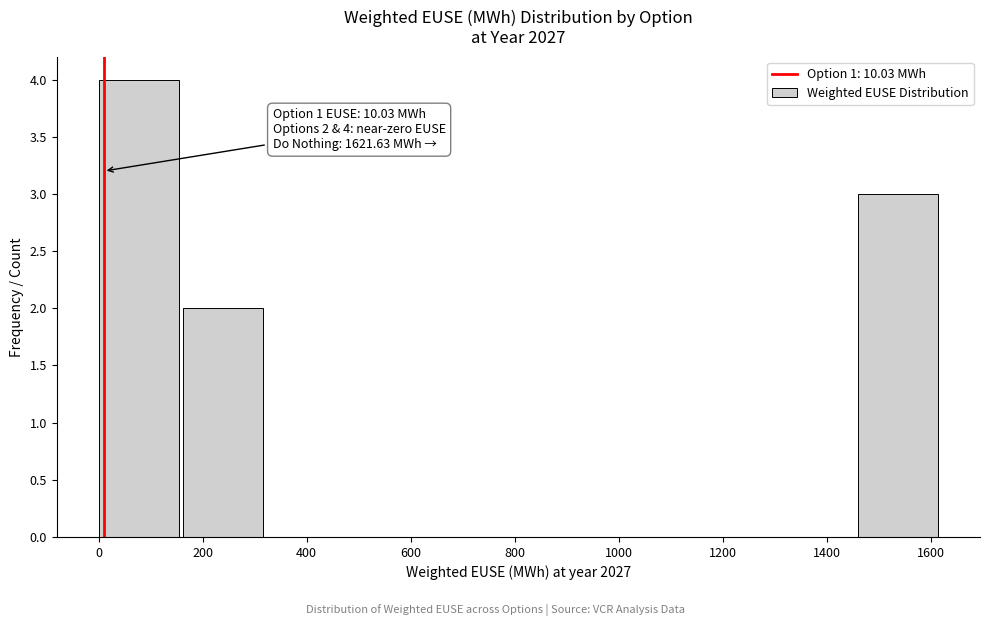

Which range on the x-axis has the tallest bar?

0 to 160